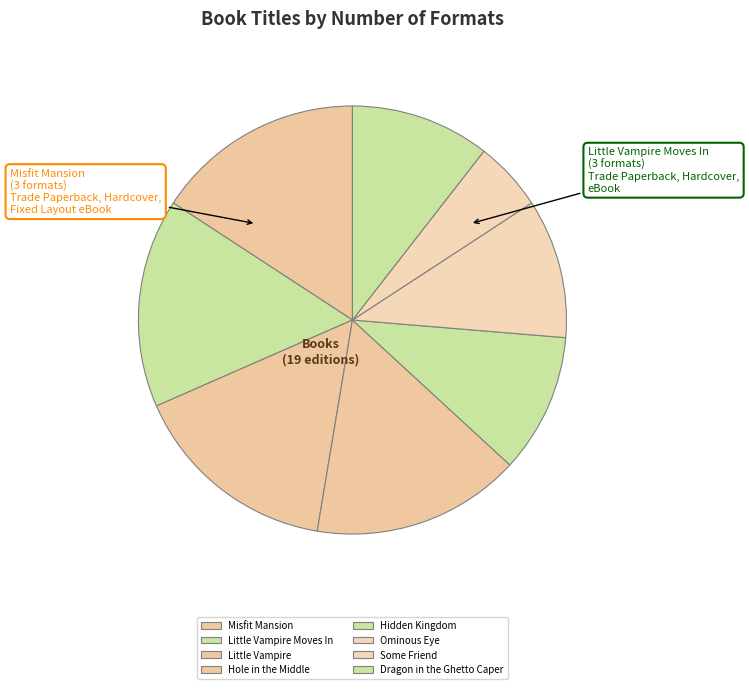

What is the change in value from Misfit Mansion to Some Friend?

-2